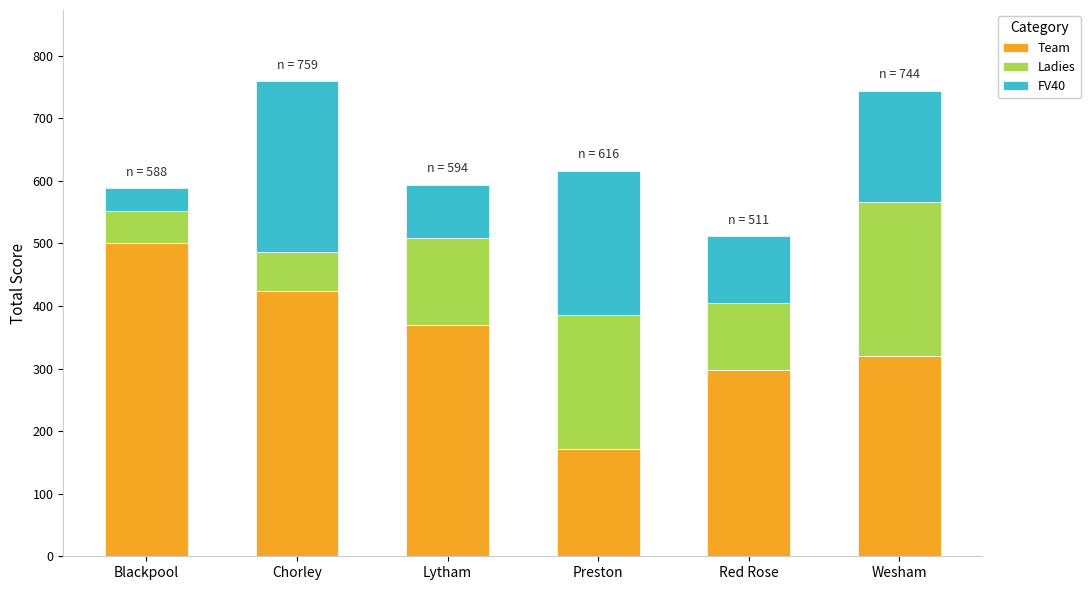

Reading right to left, what are the values for Team?

Wesham=320	Red Rose=297	Preston=172	Lytham=370	Chorley=424	Blackpool=500